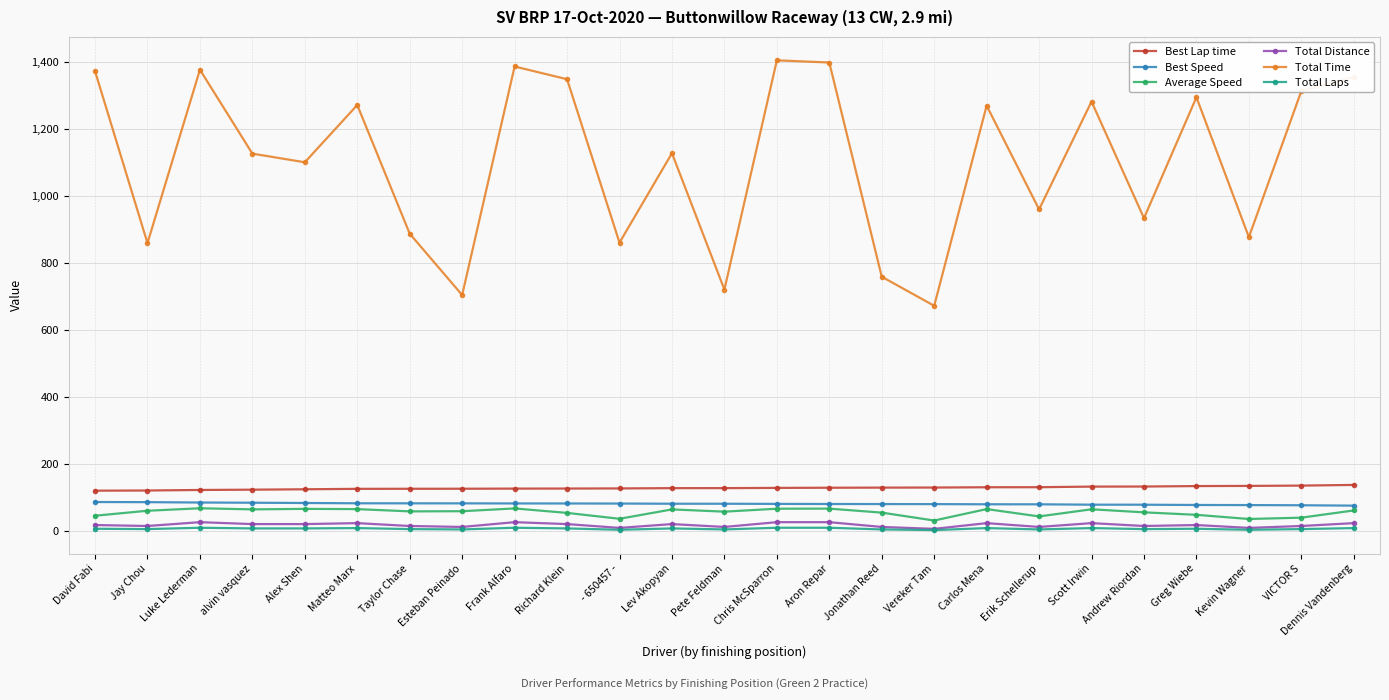

What are all the series names shown in the legend?

Best Lap time, Best Speed, Average Speed, Total Distance, Total Time, Total Laps